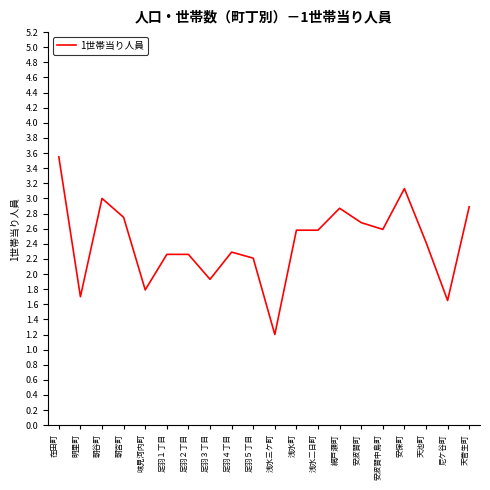

The chart shows a value of 1.4 at 天池町. True or false?

False